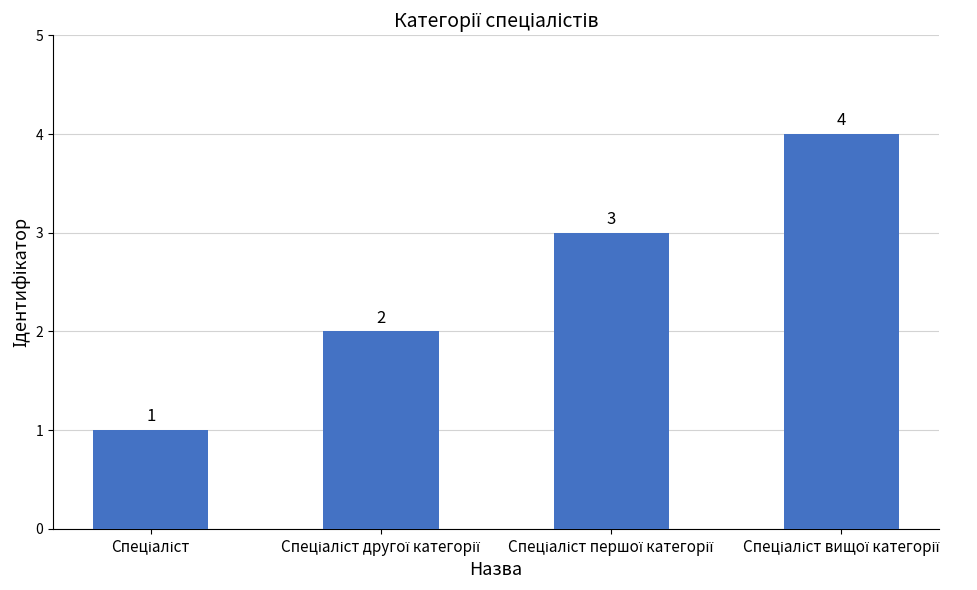

What is the maximum value shown in the chart?

4